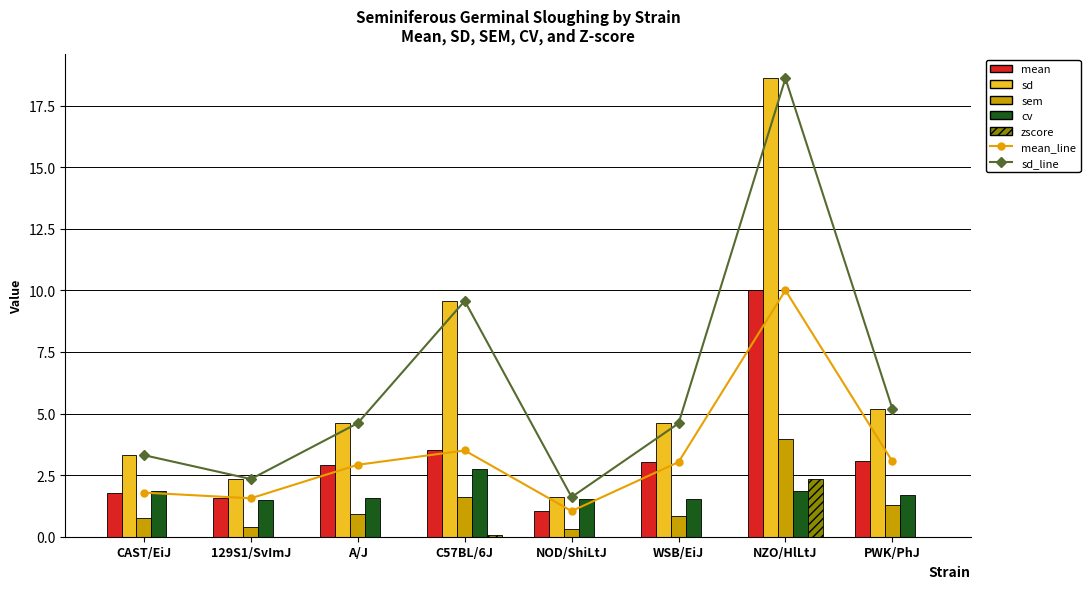

What is the difference between the mean values at CAST/EiJ and 129S1/SvImJ?

0.2